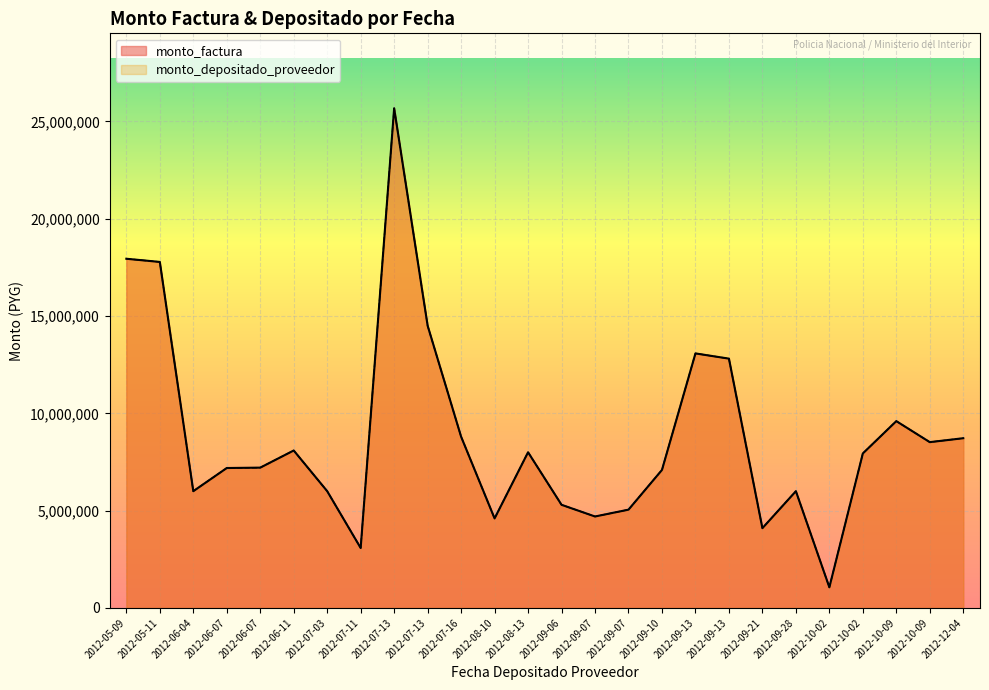

Reading right to left, what are all the values shown in this chart?

monto_factura: 8721910	8520000	9599840	7939350	1060590	6000000	4099640	12811260	13079250	7092250	5050650	4699360	5300150	8000550	4600000	8800000	14503700	25675440	3080000	6000000	8090900	7209850	7190090	6000000	17780000	17943700
monto_depositado_proveedor: 8721910	8520000	9599840	7939350	1060590	6000000	4099640	12811260	13079250	7092250	5050650	4699360	5300150	8000550	4600000	8800000	14503700	25675440	3080000	6000000	8090900	7209850	7190090	6000000	17780000	17943700